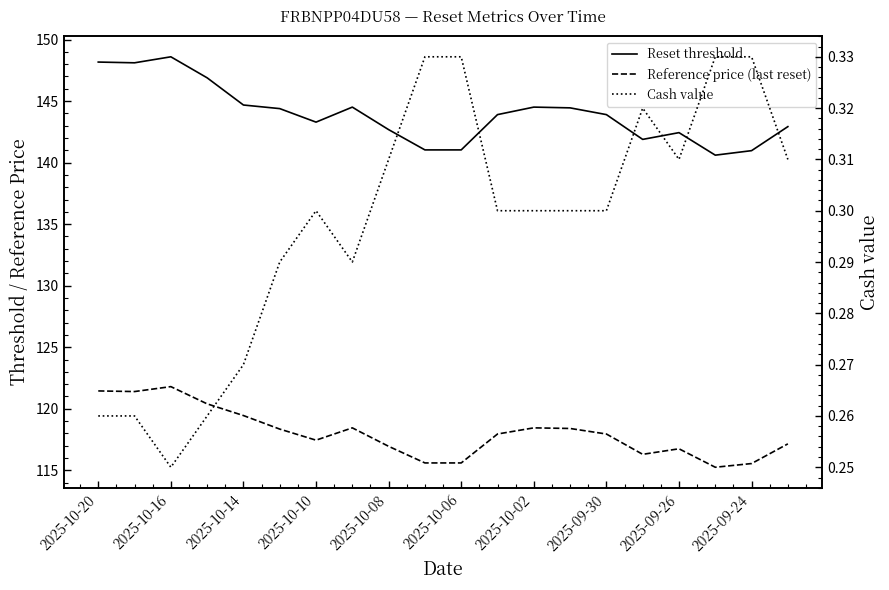

Does the chart have visible grid lines?

No